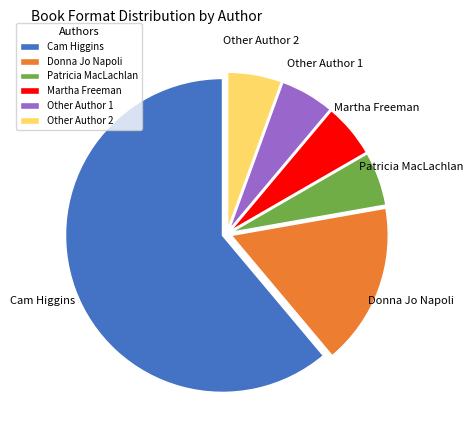

True or false: Martha Freeman accounts for 1% of the total.

False